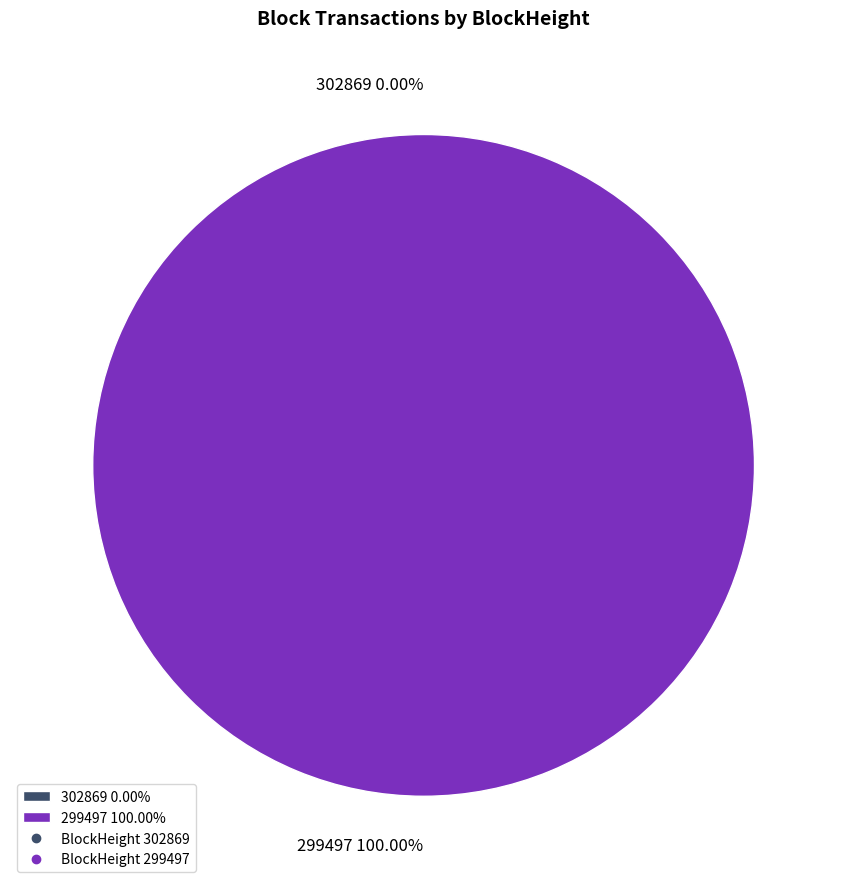

Between 299497 and 302869, which is larger?

299497